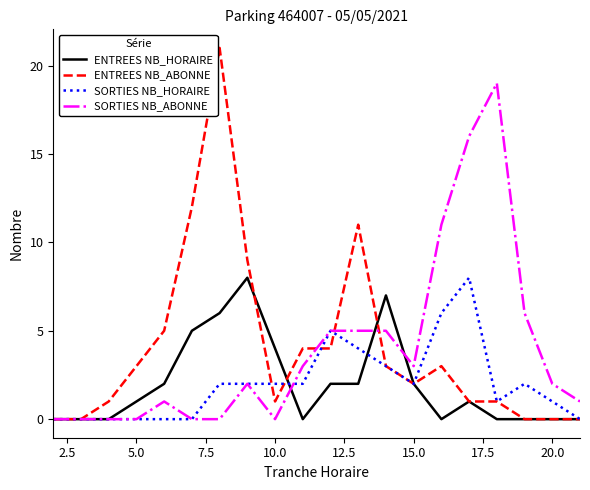

Reading left to right, what are all the values shown in this chart?

ENTREES NB_HORAIRE: 0	0	0	1	2	5	6	8	4	0	2	2	7	2	0	1	0	0	0	0
ENTREES NB_ABONNE: 0	0	1	3	5	12	21	9	1	4	4	11	3	2	3	1	1	0	0	0
SORTIES NB_HORAIRE: 0	0	0	0	0	0	2	2	2	2	5	4	3	2	6	8	1	2	1	0
SORTIES NB_ABONNE: 0	0	0	0	1	0	0	2	0	3	5	5	5	3	11	16	19	6	2	1